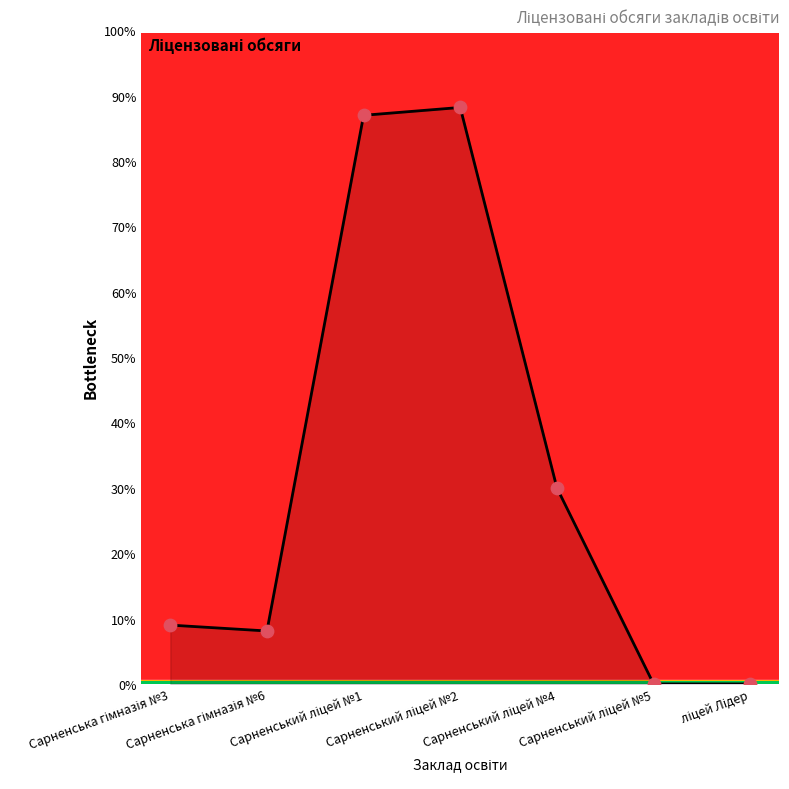

Which has a higher value, Сарненська гімназія №6 or Сарненський ліцей №2?

Сарненський ліцей №2